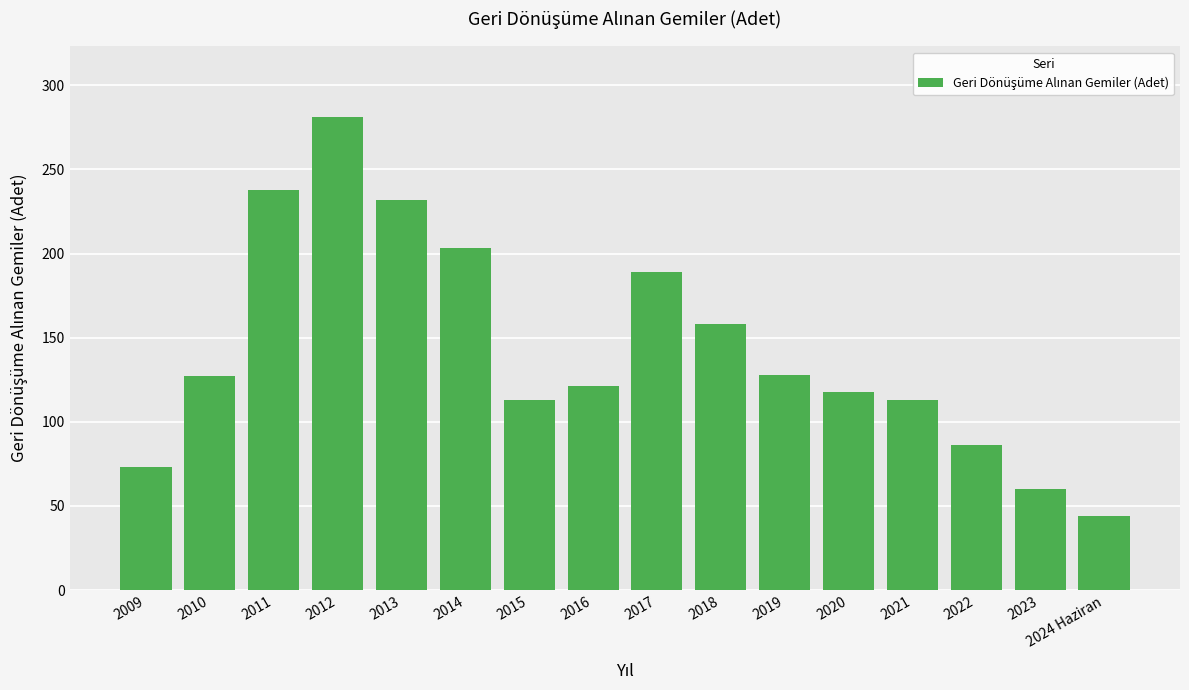

At which category does the chart reach its minimum across all series?

2024 Haziran